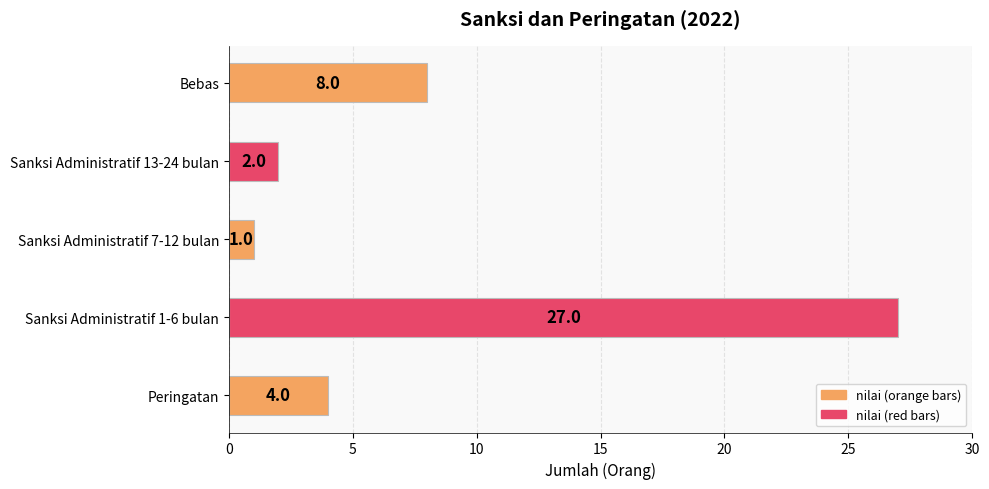

What is the sum of all values?

42